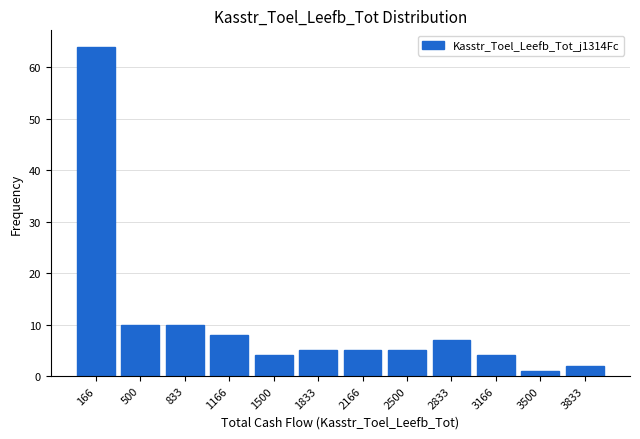

Reading left to right, what are all the values shown in this chart?

166=64	500=10	833=10	1166=8	1500=4	1833=5	2166=5	2500=5	2833=7	3166=4	3500=1	3833=2